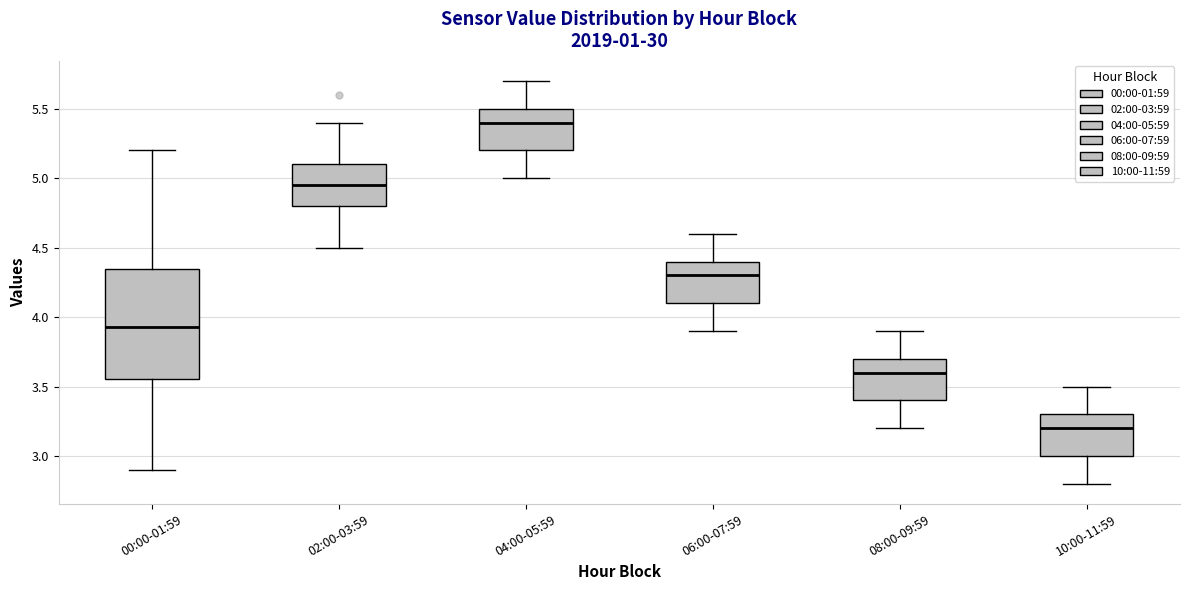

Reading left to right, read every box against the y-axis: the position of its median line, the range the box covers, and the ends of its whiskers. The values are not printed on the chart, so give them approximately, as read against the axis.

00:00-01:59: median 3.95, box 3.55 to 4.35, whiskers 2.90 to 5.20
02:00-03:59: median 4.95, box 4.80 to 5.10, whiskers 4.50 to 5.40
04:00-05:59: median 5.40, box 5.20 to 5.50, whiskers 5.00 to 5.70
06:00-07:59: median 4.30, box 4.10 to 4.40, whiskers 3.90 to 4.60
08:00-09:59: median 3.60, box 3.40 to 3.70, whiskers 3.20 to 3.90
10:00-11:59: median 3.20, box 3.00 to 3.30, whiskers 2.80 to 3.50